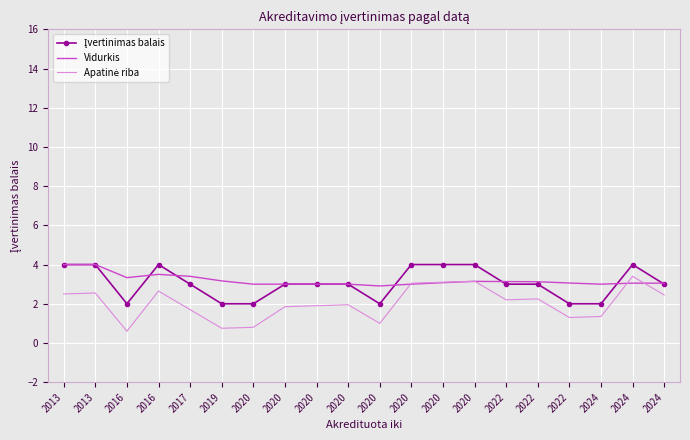

What is the difference between the Apatinė riba values at 2013 and 2020?

0.5